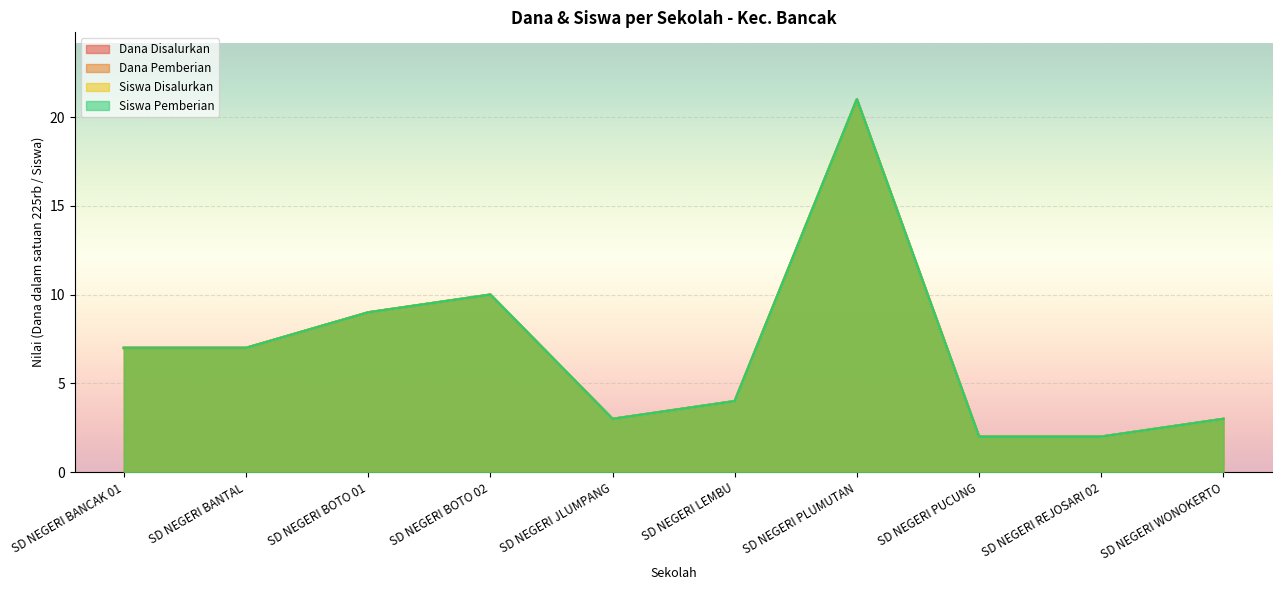

Reading left to right, extract all data points from this chart.

Dana Disalurkan: 7	7	9	10	3	4	21	2	2	3
Dana Pemberian: 7	7	9	10	3	4	21	2	2	3
Siswa Disalurkan: 7	7	9	10	3	4	21	2	2	3
Siswa Pemberian: 7	7	9	10	3	4	21	2	2	3